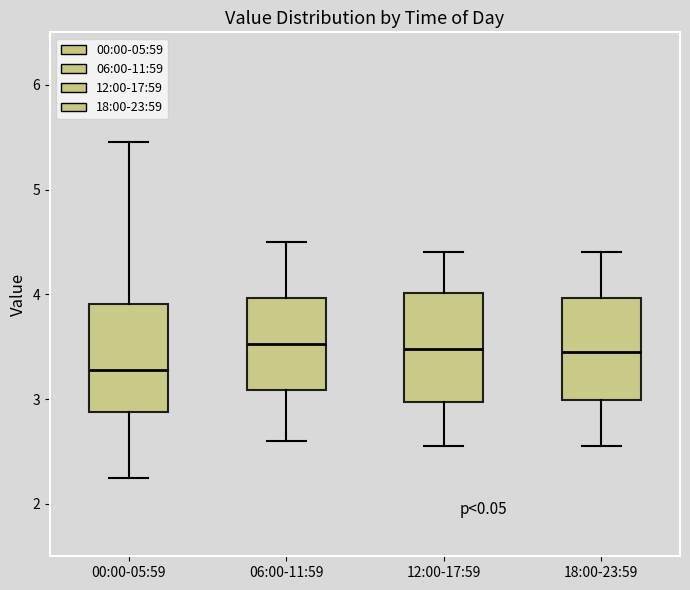

Reading left to right, transcribe this box plot: for each box, give where its median line is, the range the box spans, and where its two whiskers end, as read against the y-axis. The values are not printed on the chart, so give them approximately, as read against the axis.

00:00-05:59: median 3.3, box 2.9 to 3.9, whiskers 2.3 to 5.5
06:00-11:59: median 3.5, box 3.1 to 4.0, whiskers 2.6 to 4.5
12:00-17:59: median 3.5, box 3.0 to 4.0, whiskers 2.6 to 4.4
18:00-23:59: median 3.5, box 3.0 to 4.0, whiskers 2.6 to 4.4